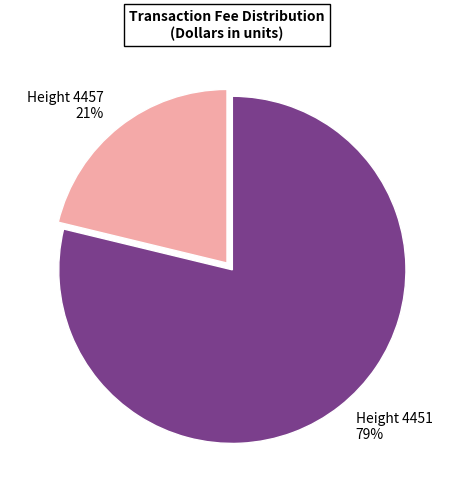

Does any single category account for the majority?

Yes